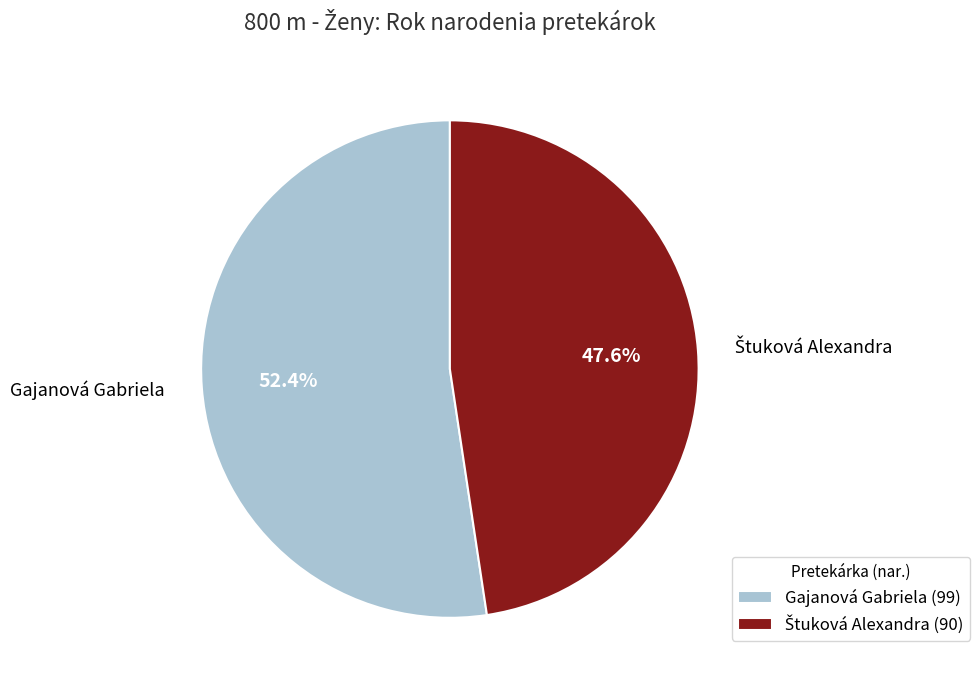

What percentage is NOT represented by Gajanová Gabriela?

47.6%